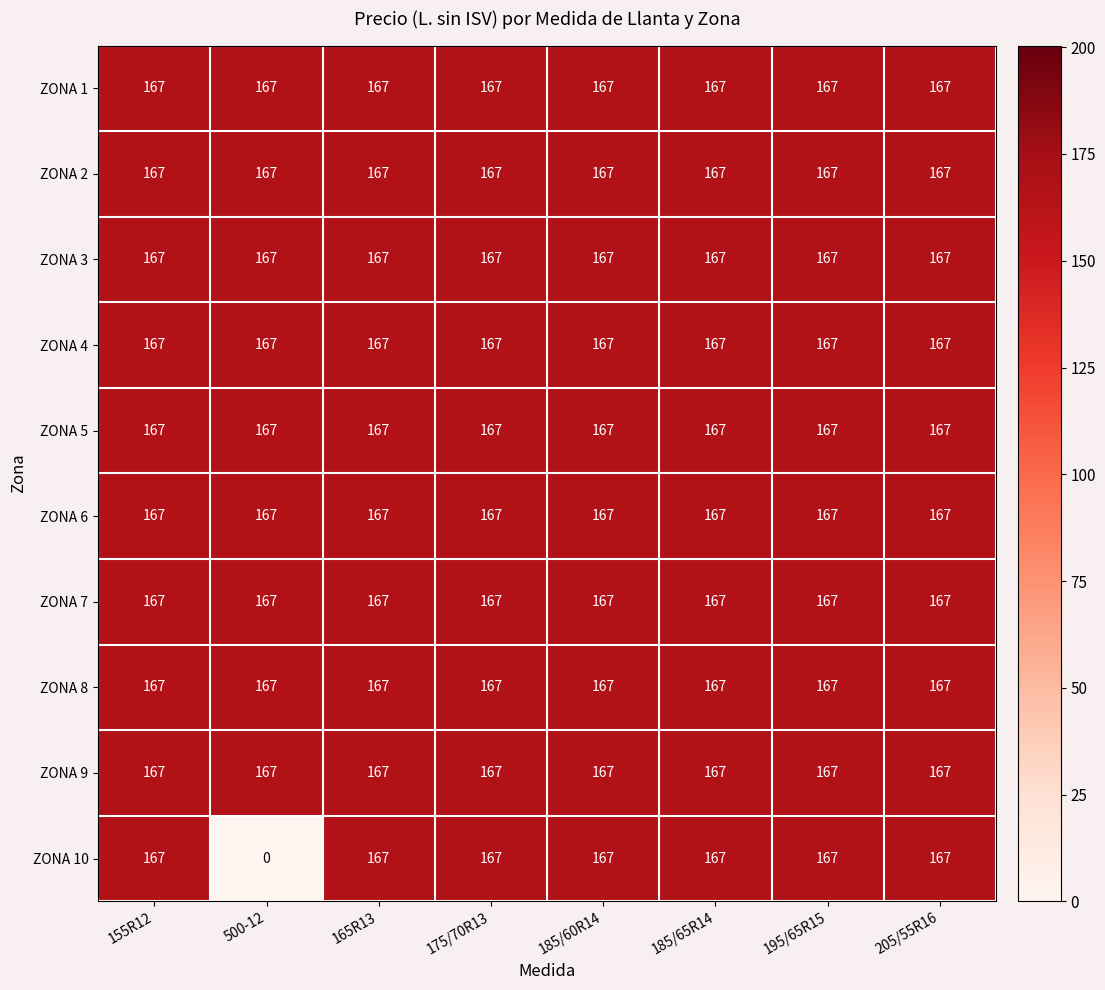

What is the total value across all series at 165R13?

1670